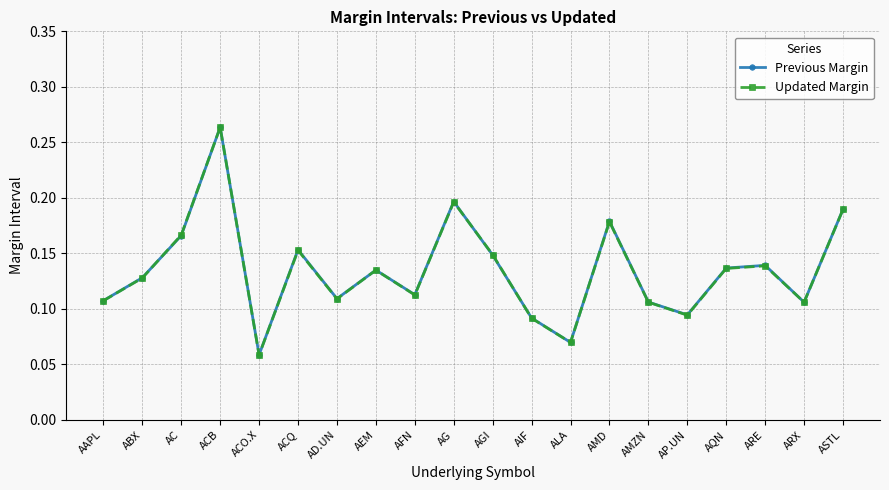

What is the sum of all Previous Margin values?

2.7